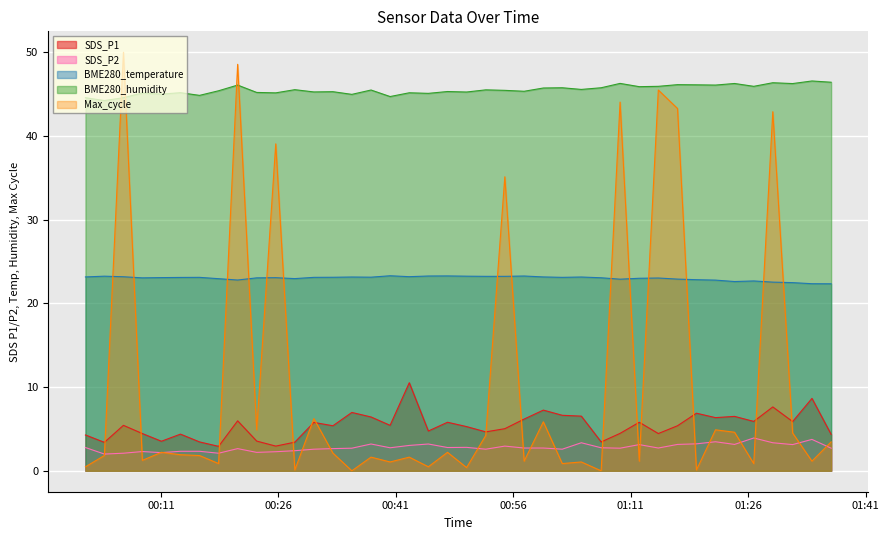

Where do Max_cycle and BME280_humidity first cross each other?

2021/09/16 00:03:47 and 2021/09/16 00:06:13